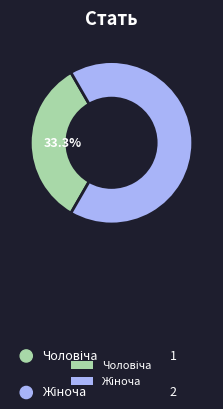

Does any single category account for the majority?

Yes